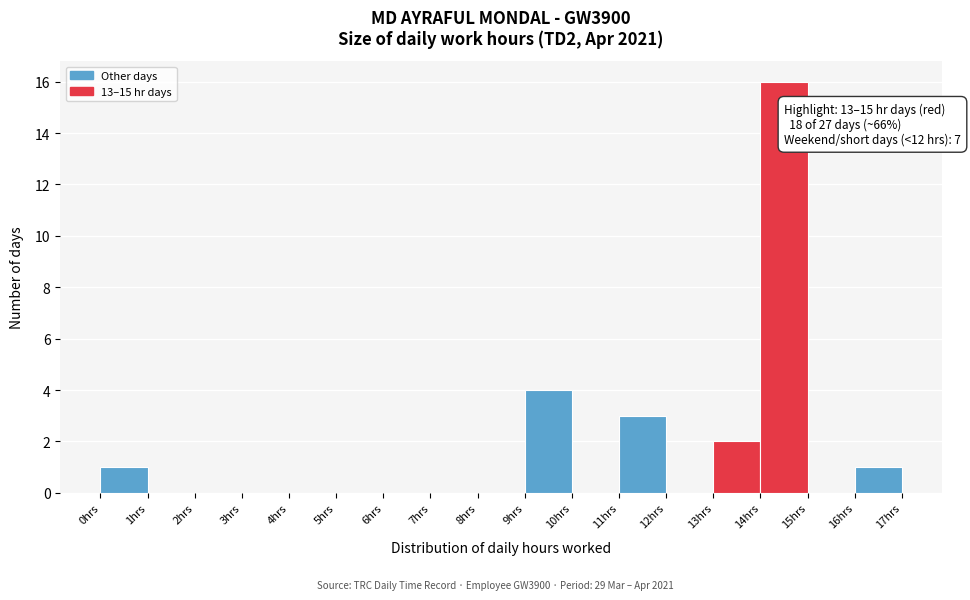

Over which range of the x-axis is the bar tallest?

14 to 15